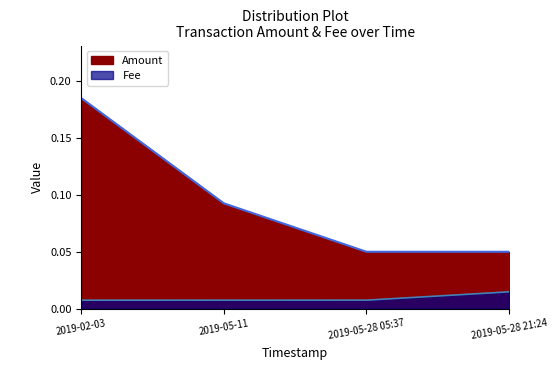

Which series has the largest total across all categories?

Amount